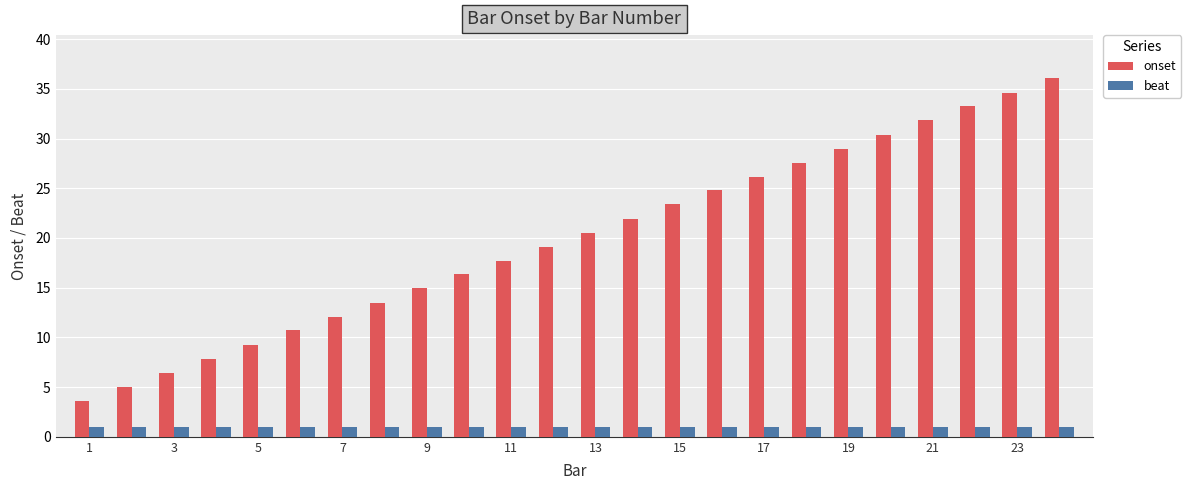

What is the greatest value displayed?

36.1